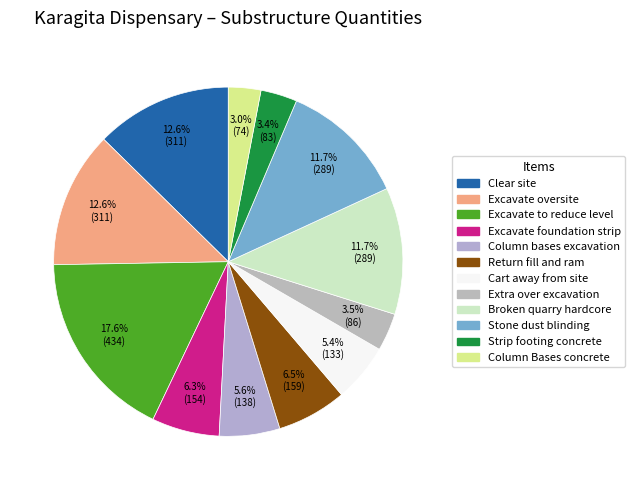

To the nearest percent, what percentage of the pie is Stone dust blinding?

12%